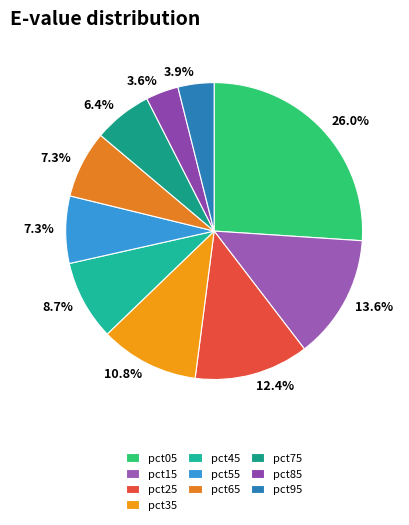

To the nearest percent, what is the difference between the pct45 and pct05 slice percentages?

17%